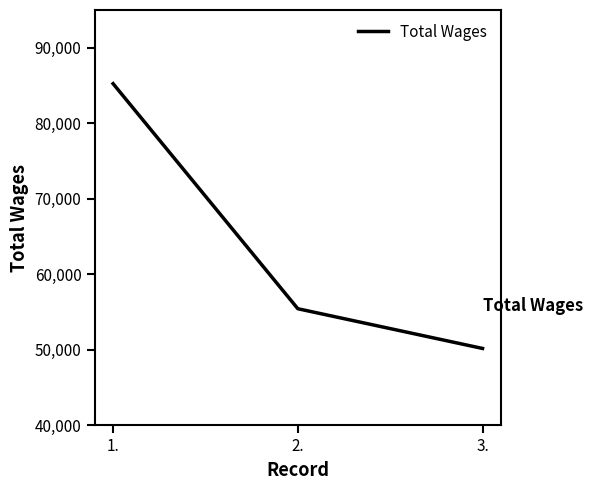

The chart shows a value of 50172 at 3.. True or false?

True